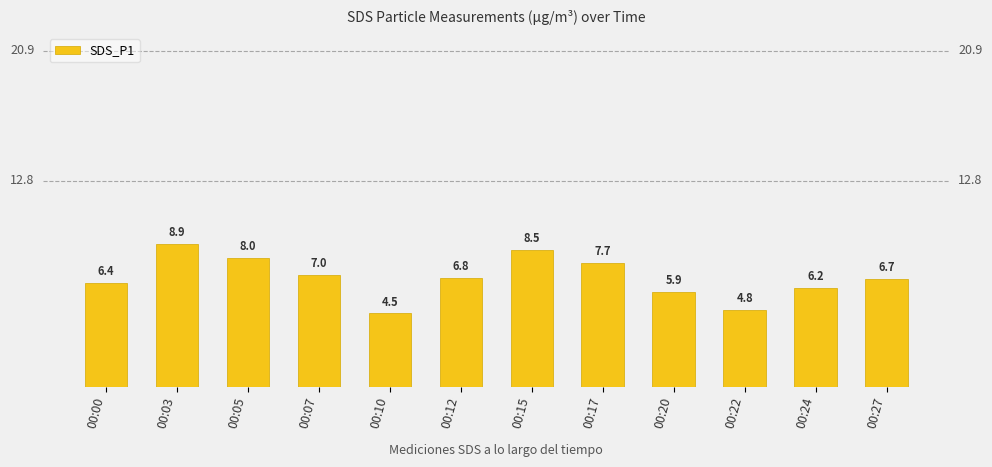

What is the difference between the values at 00:17 and 00:20?

1.8